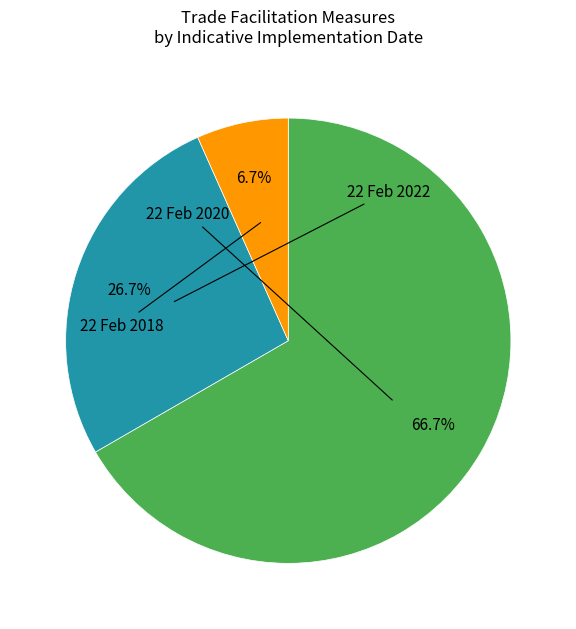

Is there a majority slice in this chart?

Yes